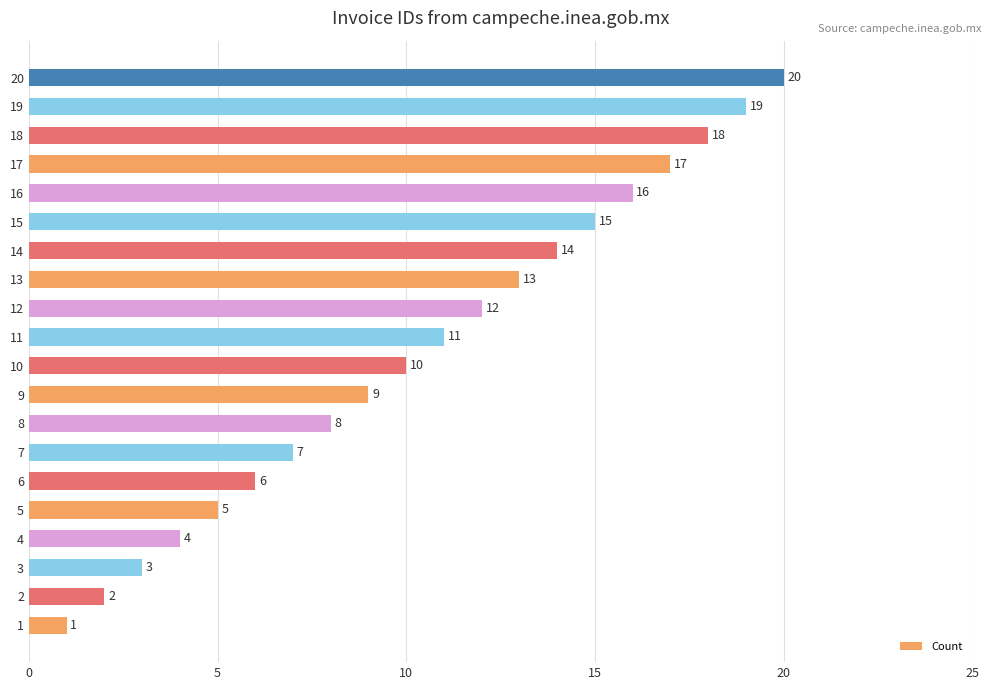

How many data points are less than 11?

10